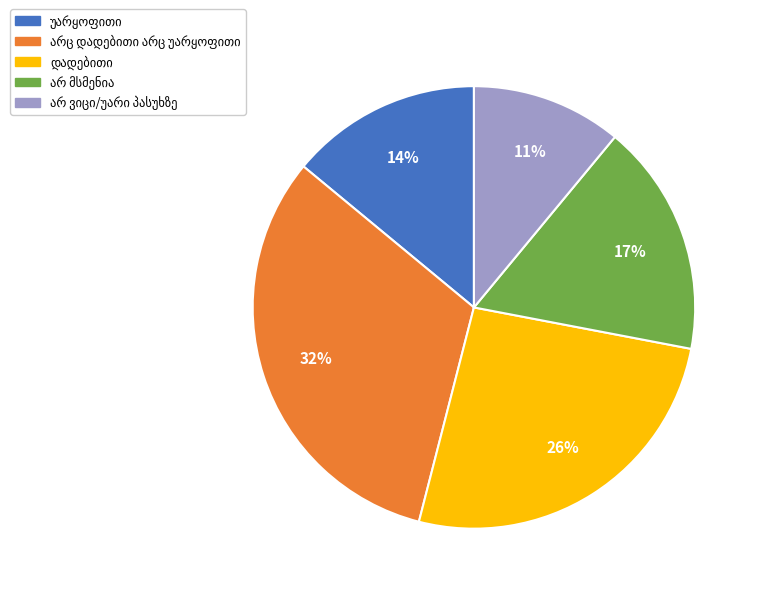

Is there any slice that represents more than half of the pie?

No